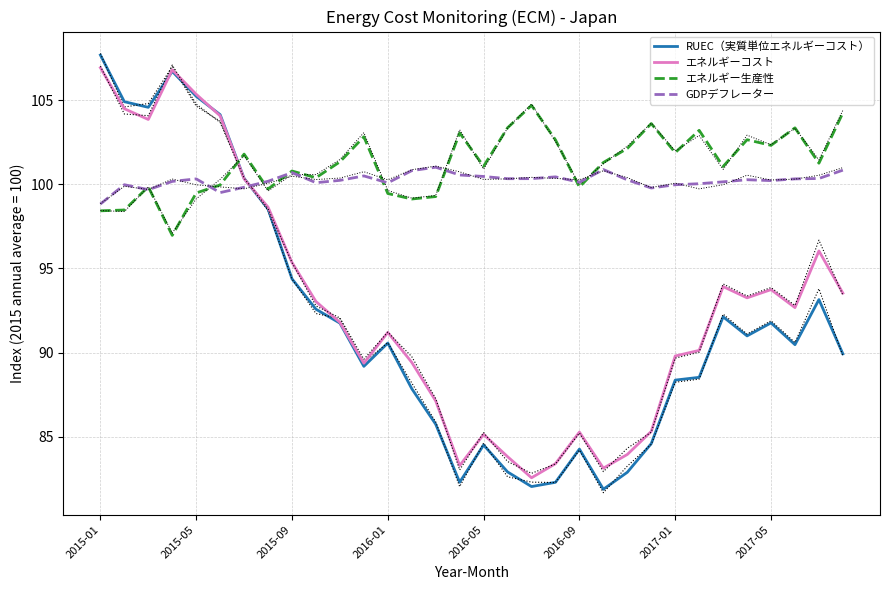

What position from the right is 19?

13